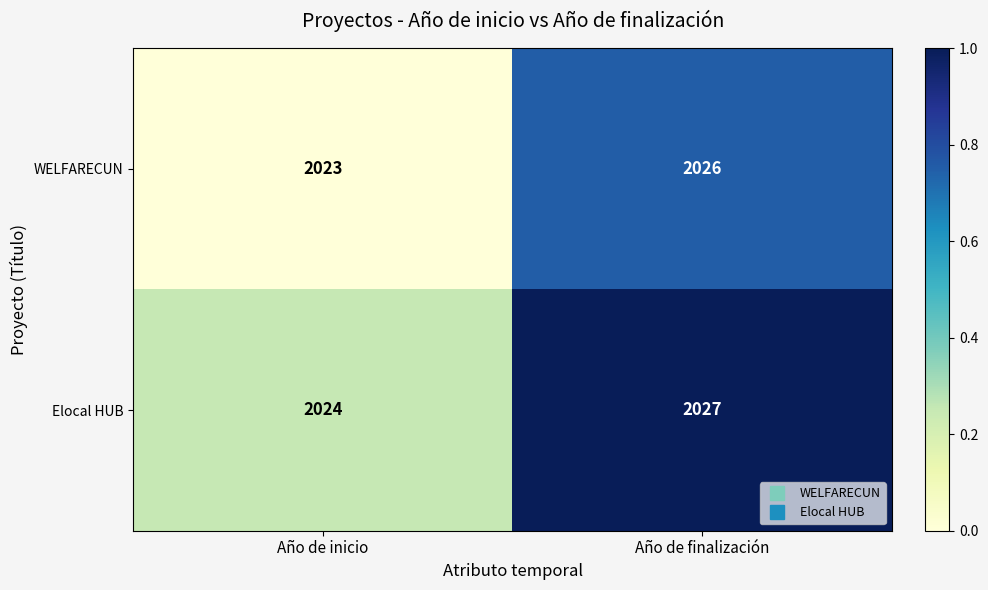

At which category is the sum across all series the highest?

Año de finalización